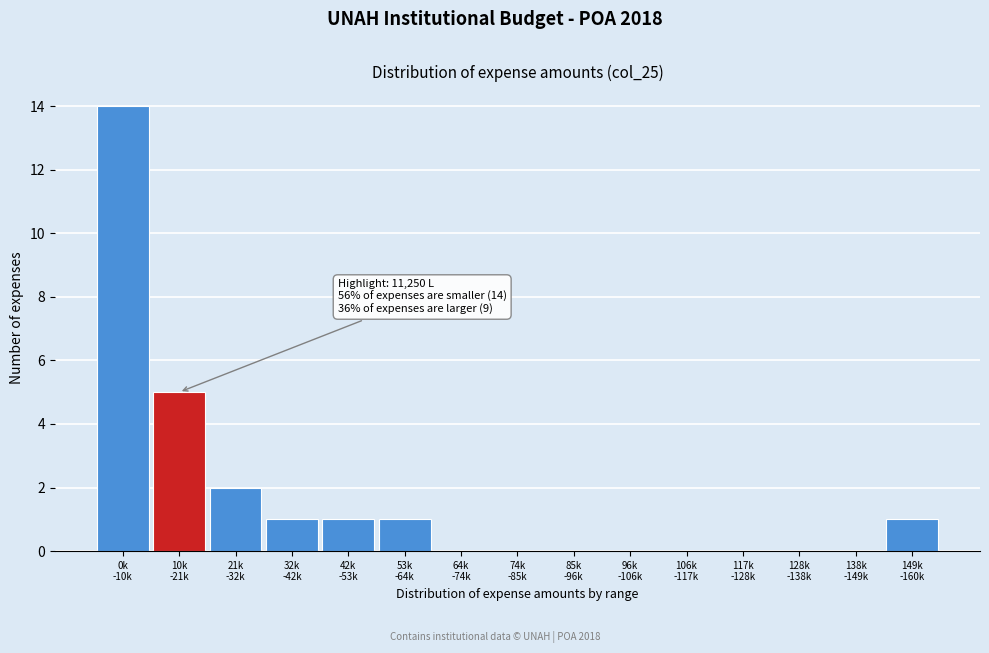

What is the maximum value shown in the chart?

14